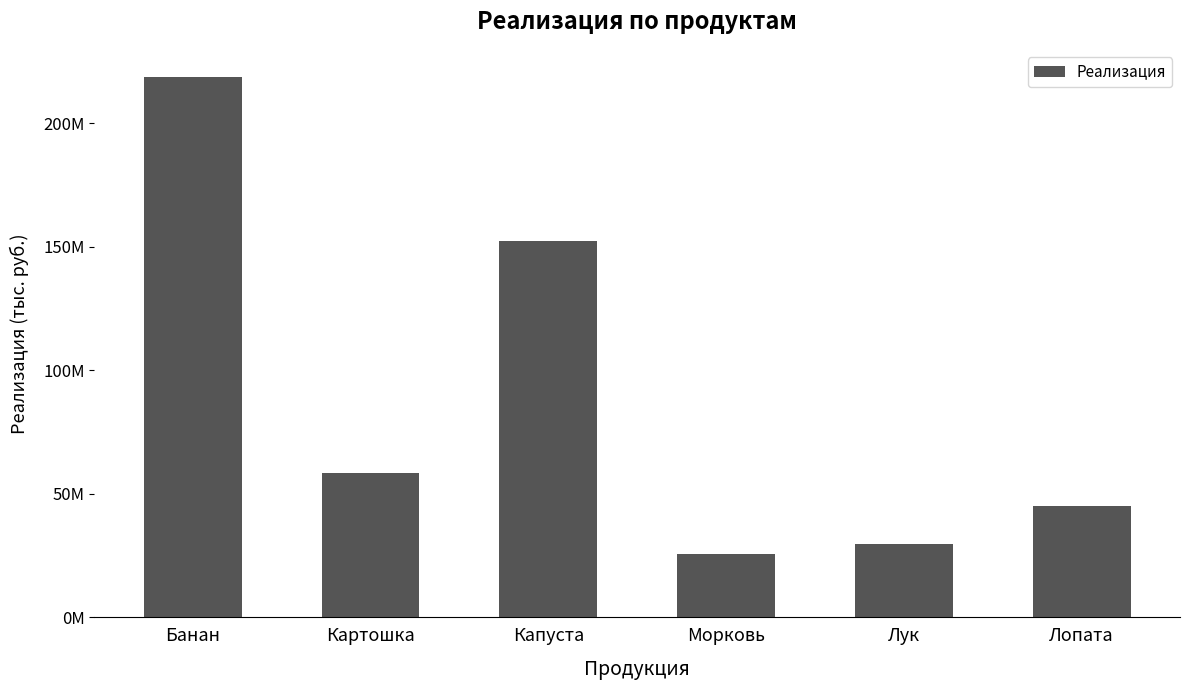

At which category does the chart reach its peak across all series?

Банан